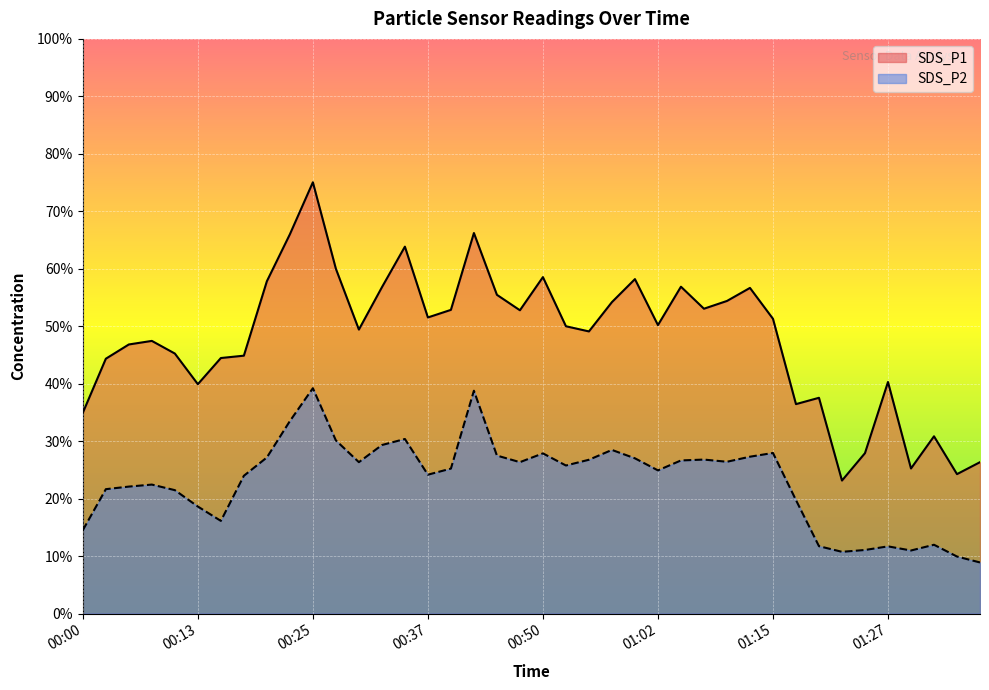

What position from the right is 01:25?

6